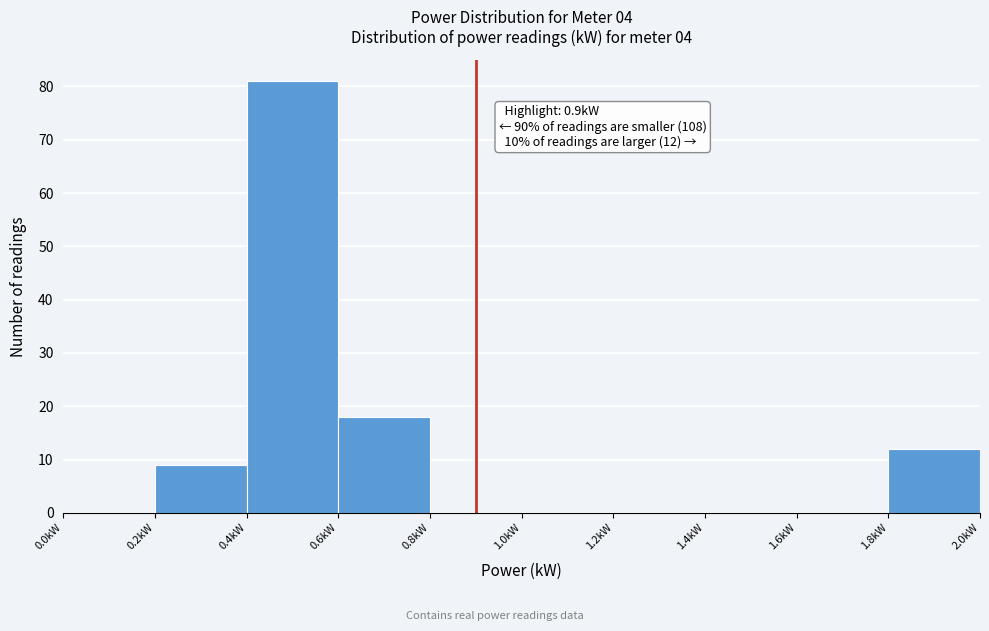

Which range on the x-axis has the tallest bar?

0.4 to 0.6